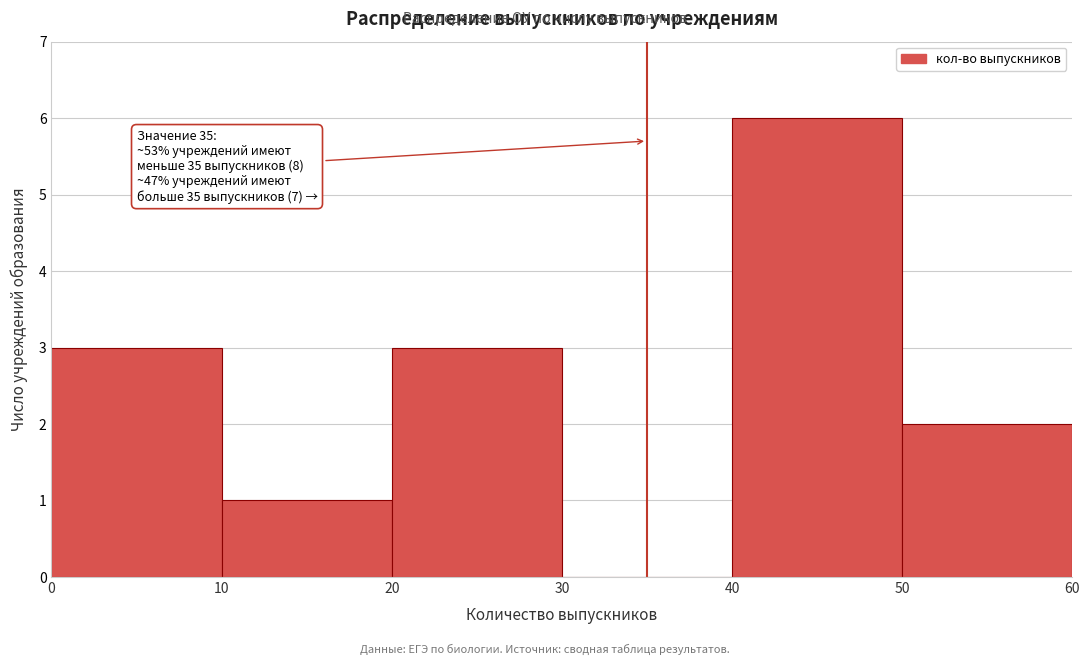

Over which range of the x-axis is the bar tallest?

40 to 50